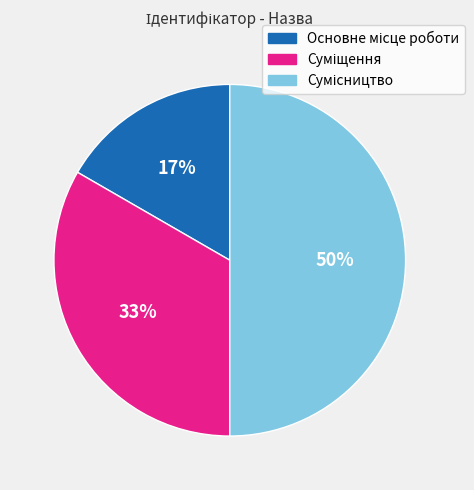

To the nearest percent, what is the difference between the largest and smallest slice percentages?

33%